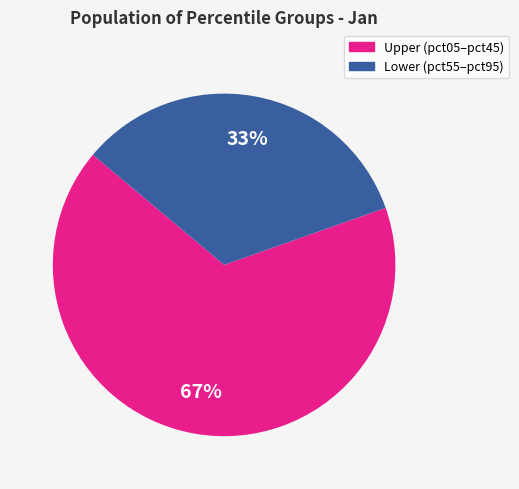

Is there any slice that represents more than half of the pie?

Yes